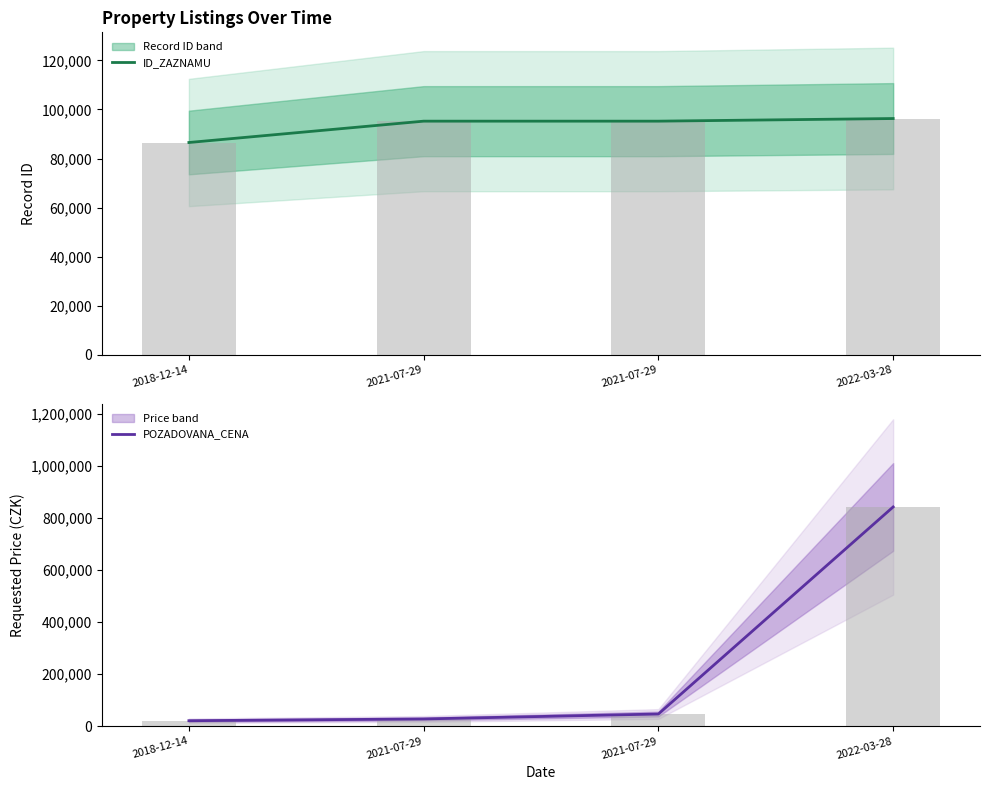

What are all the series names shown in the legend?

ID_ZAZNAMU, POZADOVANA_CENA